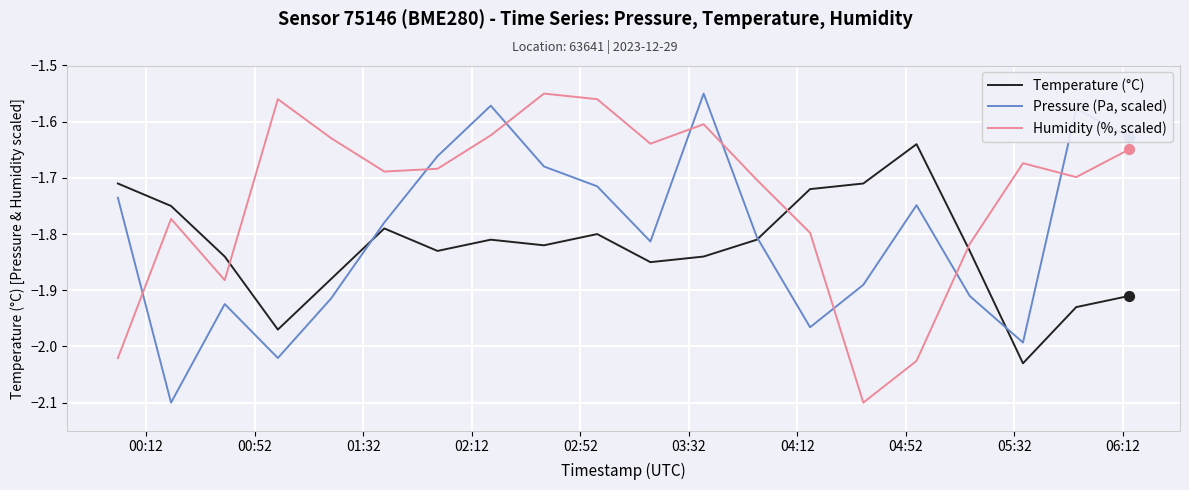

Which series has the largest total across all categories?

Humidity (%, scaled)